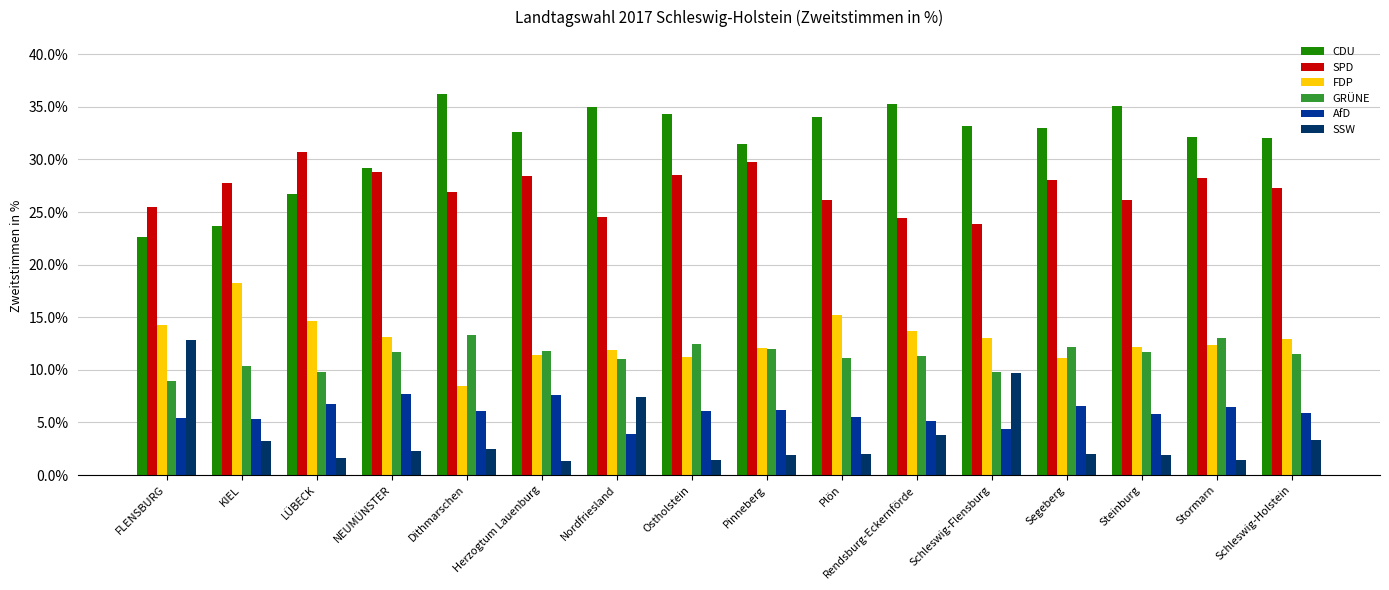

What are all the series names shown in the legend?

CDU, SPD, FDP, GRÜNE, AfD, SSW